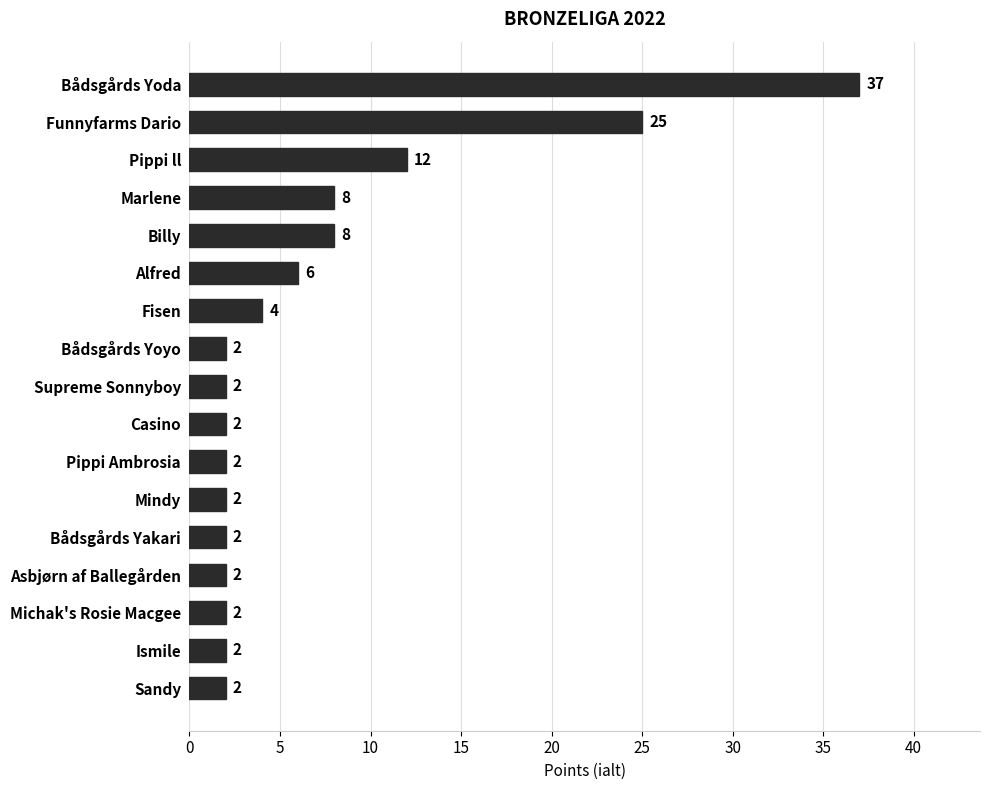

What is the smallest value displayed?

2